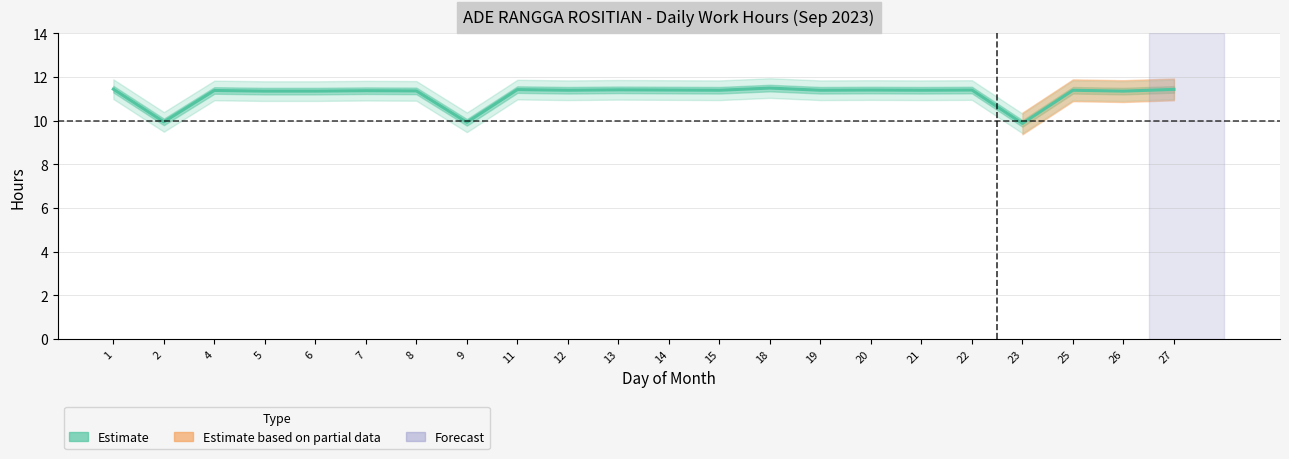

Rank the categories by value from lowest to highest.

23, 9, 2, 5, 6, 26, 8, 7, 4, 12, 15, 19, 21, 25, 14, 20, 22, 13, 11, 27, 1, 18